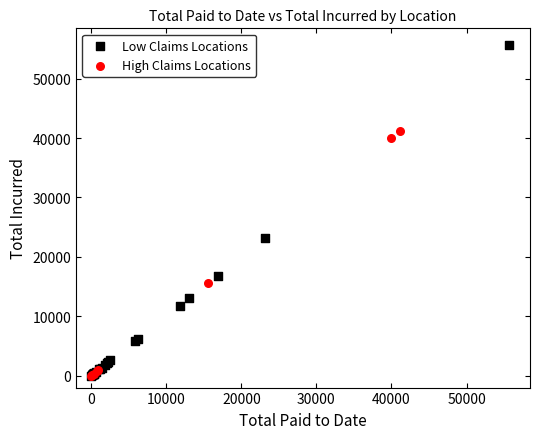

Which series has the largest Y range (max minus min)?

Low Claims Locations